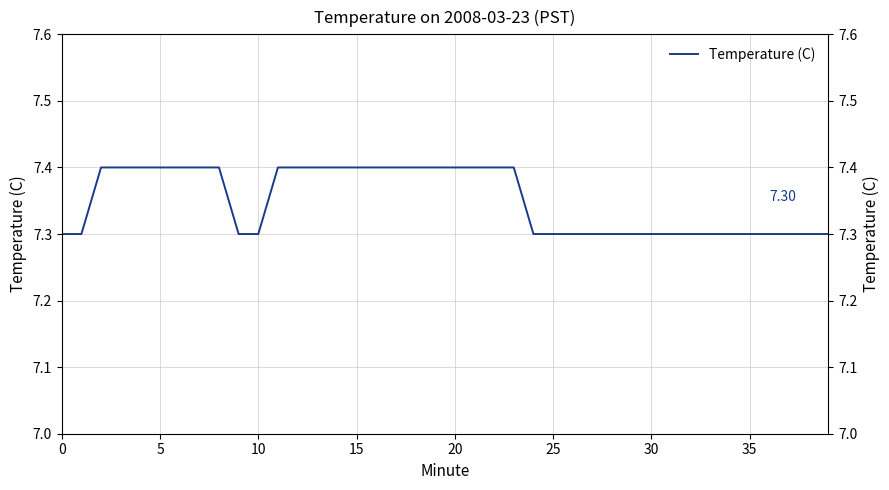

Read the value at 8.

7.4